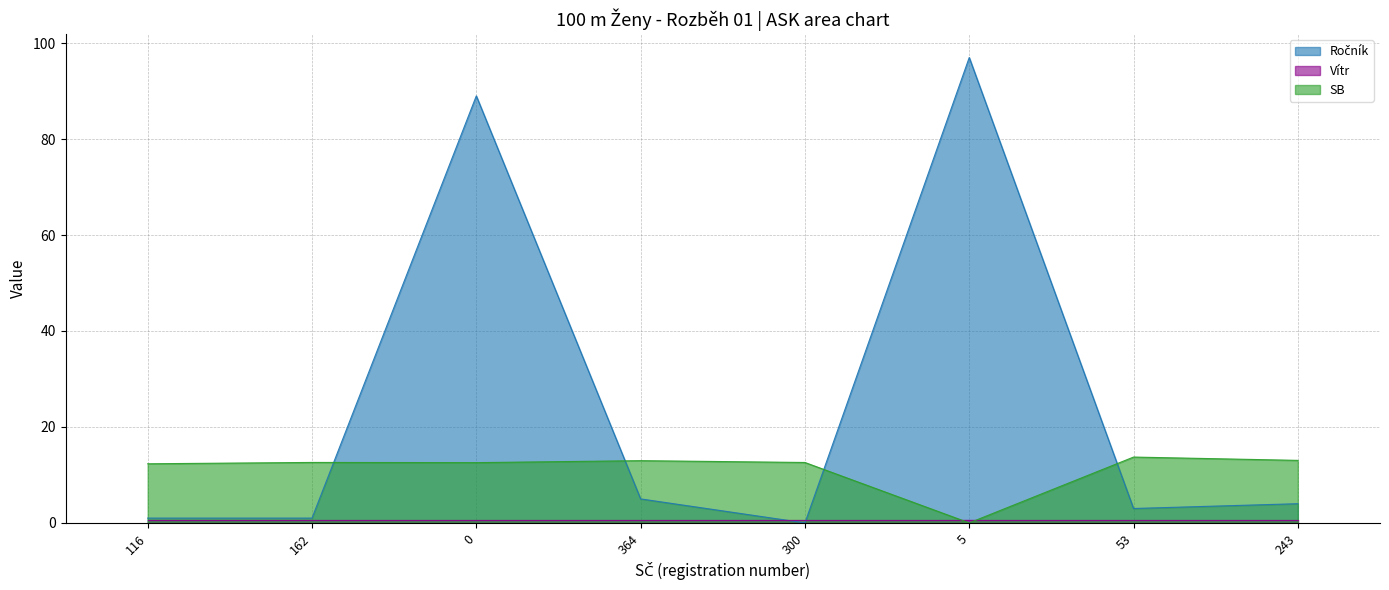

What is the spread (max minus min) of values at 300?

12.6